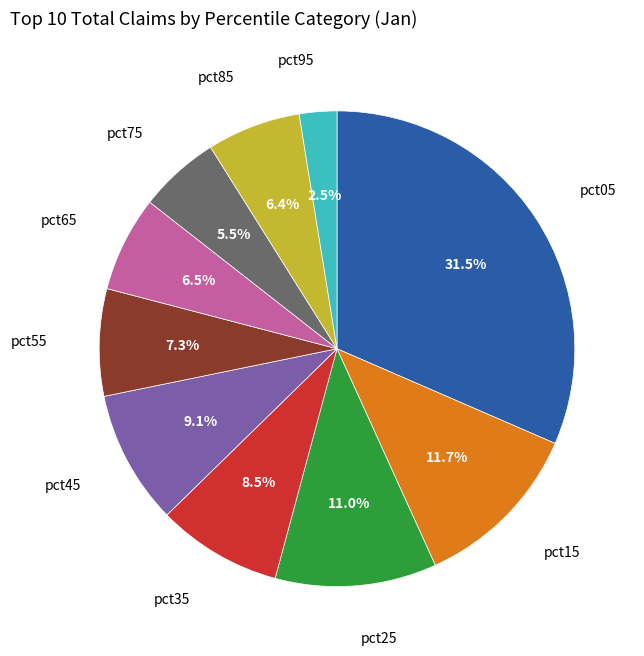

Does any single category account for the majority?

No